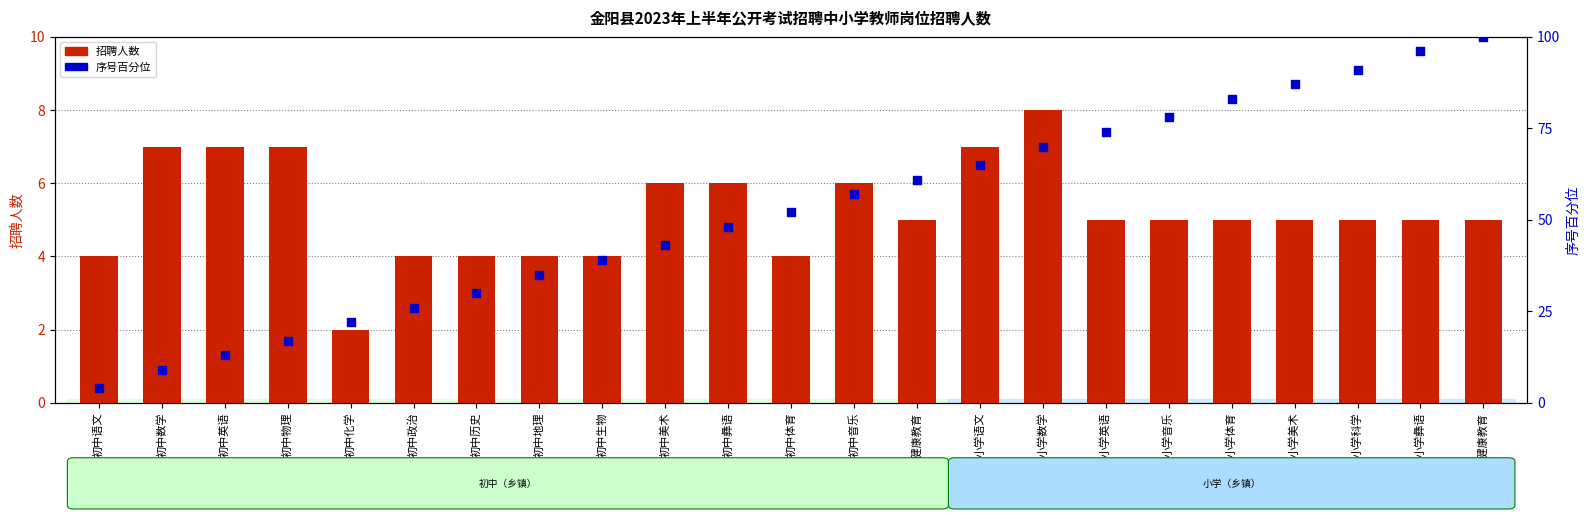

Which series has the widest spread of Y values?

序号百分位